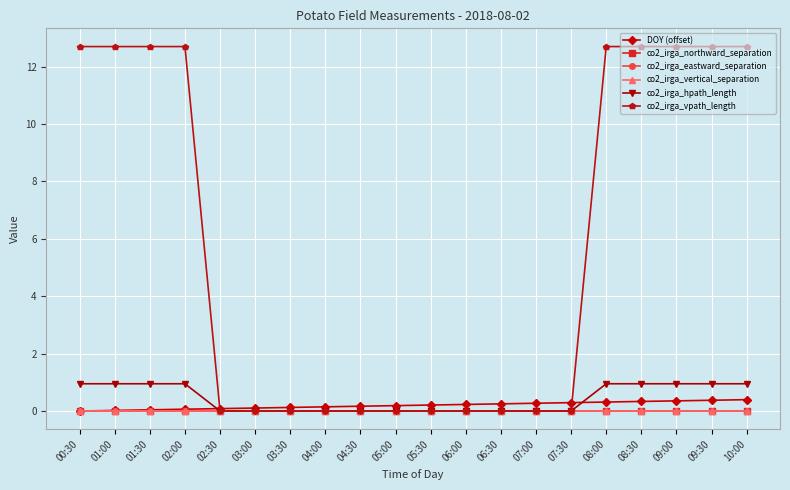

Does the chart have visible grid lines?

Yes